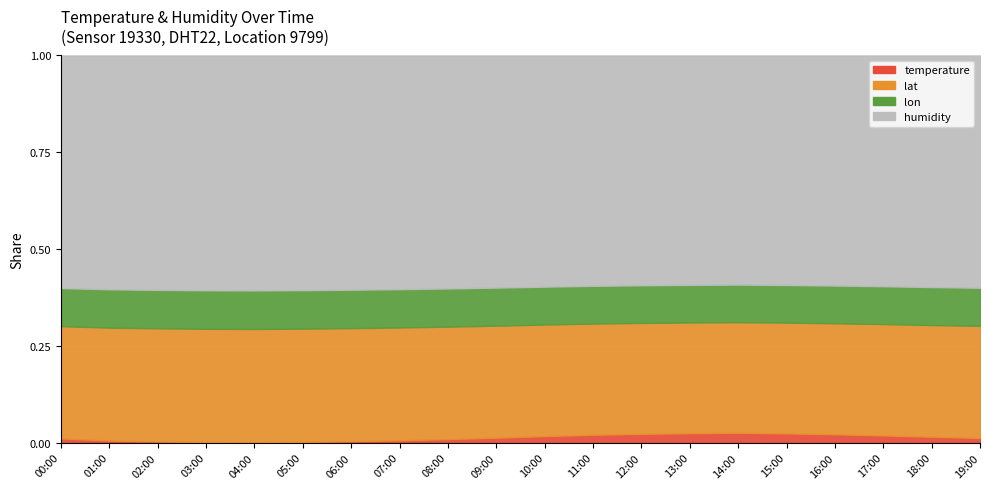

True or false: humidity_norm has more than 1 interior local peaks.

False